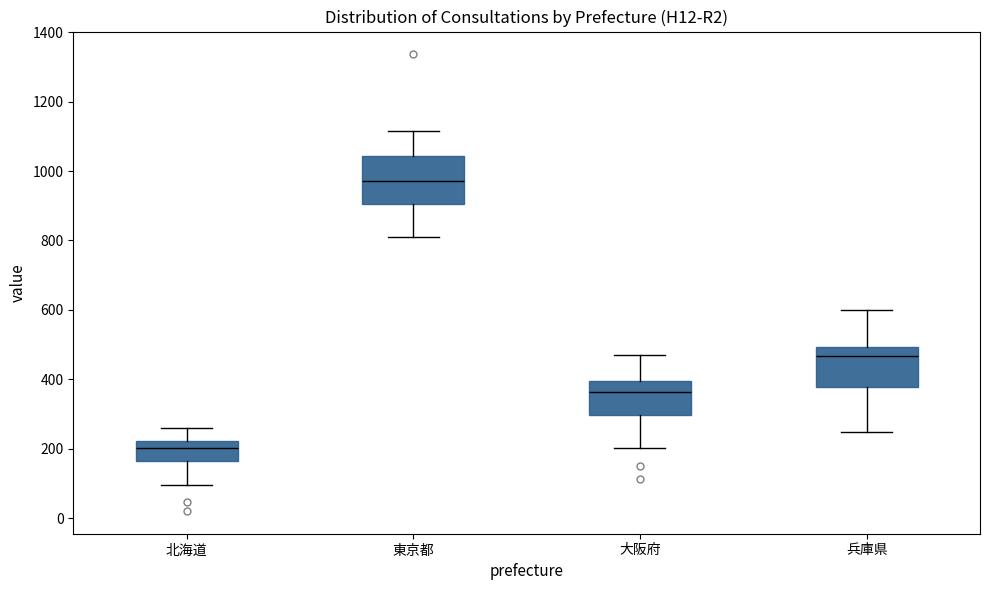

Which box has the highest median line?

東京都